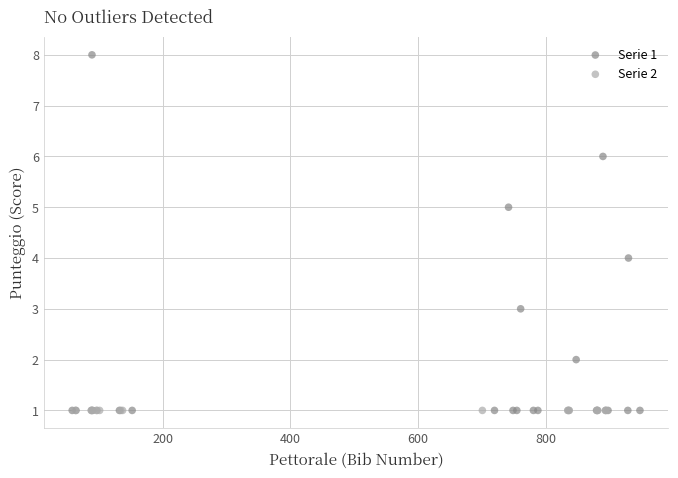

Which series reaches the maximum Y coordinate?

Serie 1